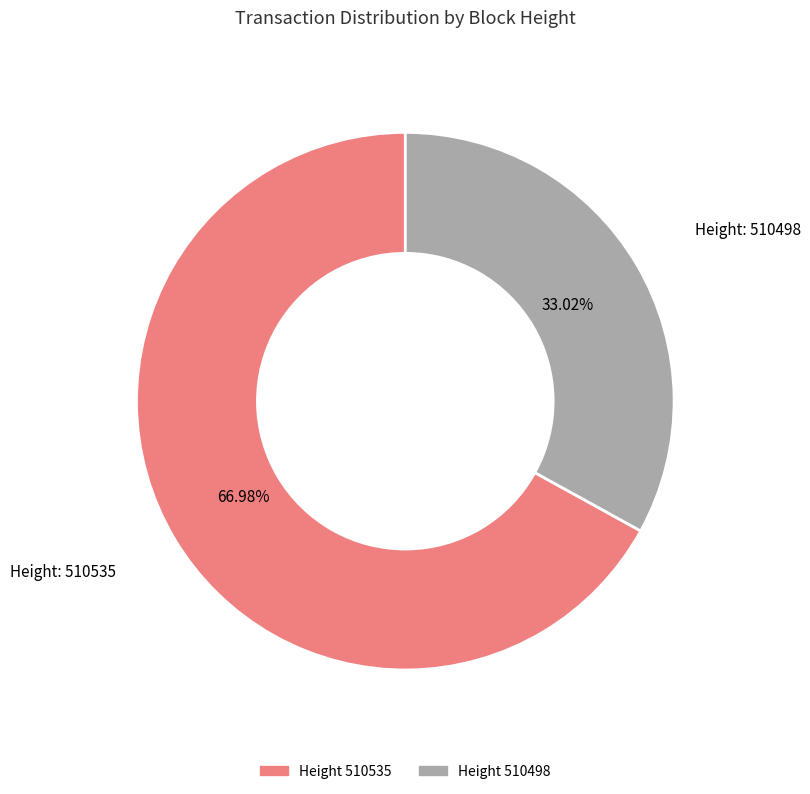

Rank the categories by value from lowest to highest.

510498, 510535